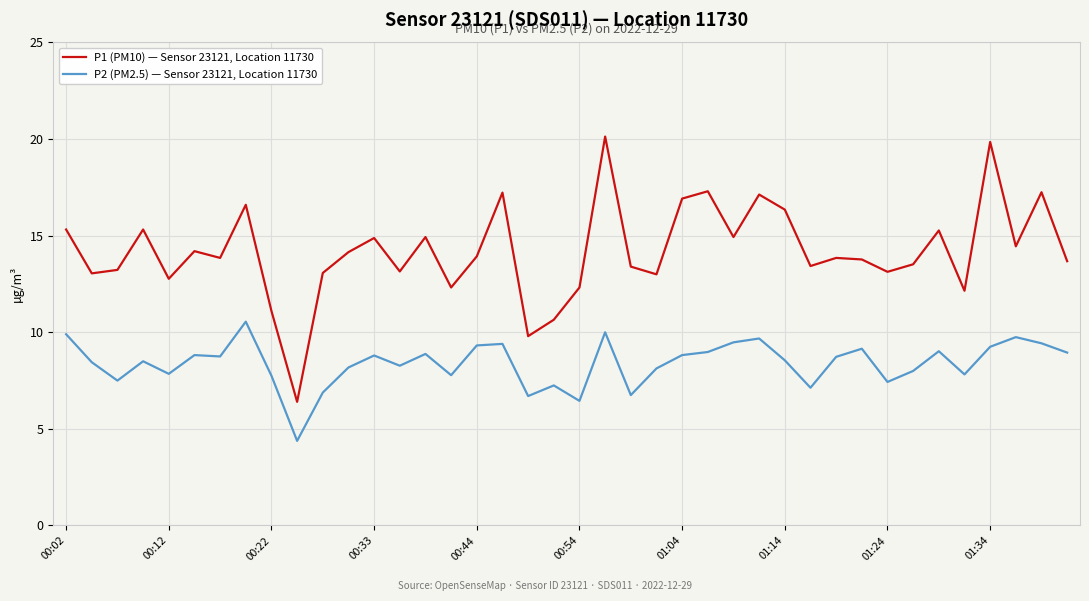

What is the minimum value shown in the chart?

4.4